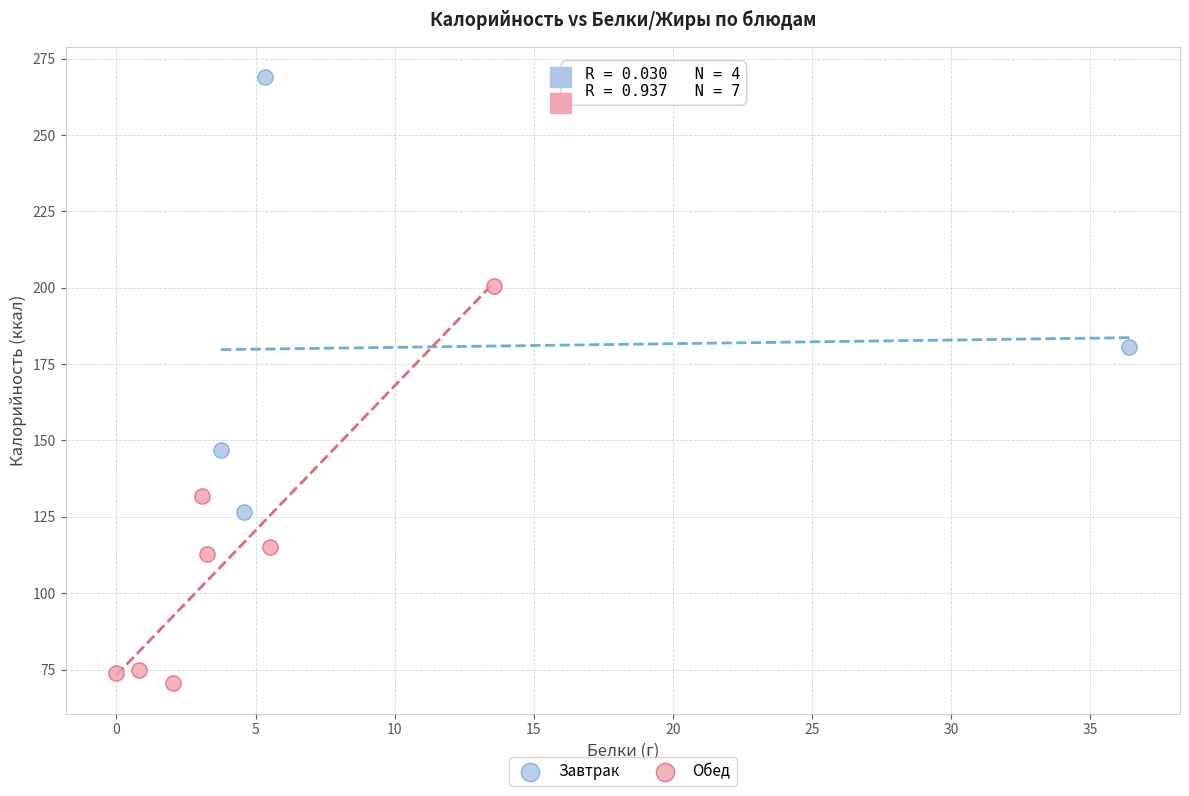

Which series contains the highest Y value?

Завтрак